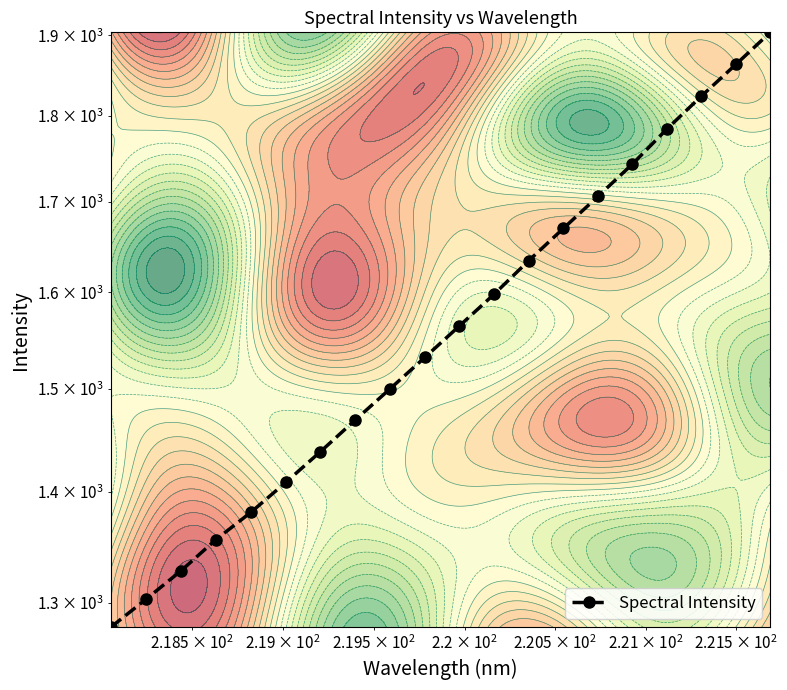

Reading left to right, transcribe all the data shown in this chart.

1278.9	1302.9	1327.9	1356.0	1380.9	1408.8	1438.2	1468.9	1499.9	1531.7	1564.4	1597.9	1634.2	1669.7	1705.9	1743.3	1784.6	1824.3	1863.3	1903.7